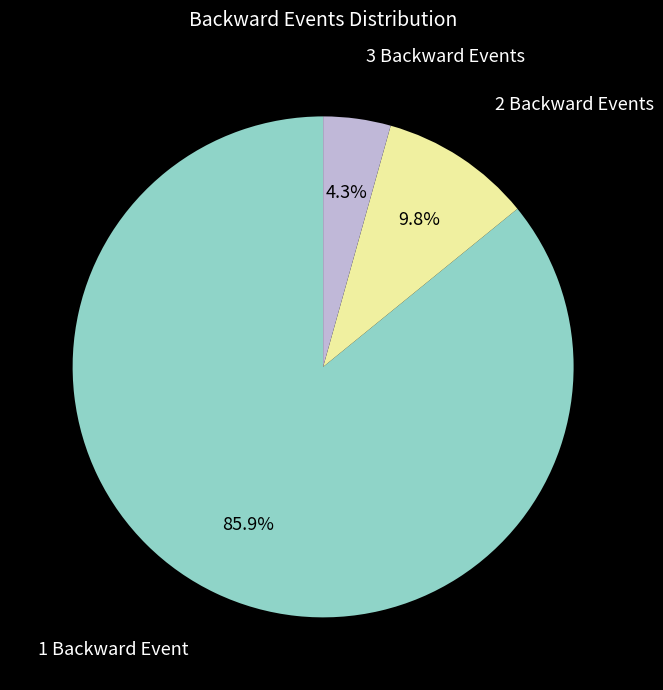

Combined, do 3 Backward Events and 2 Backward Events account for over 50%?

No